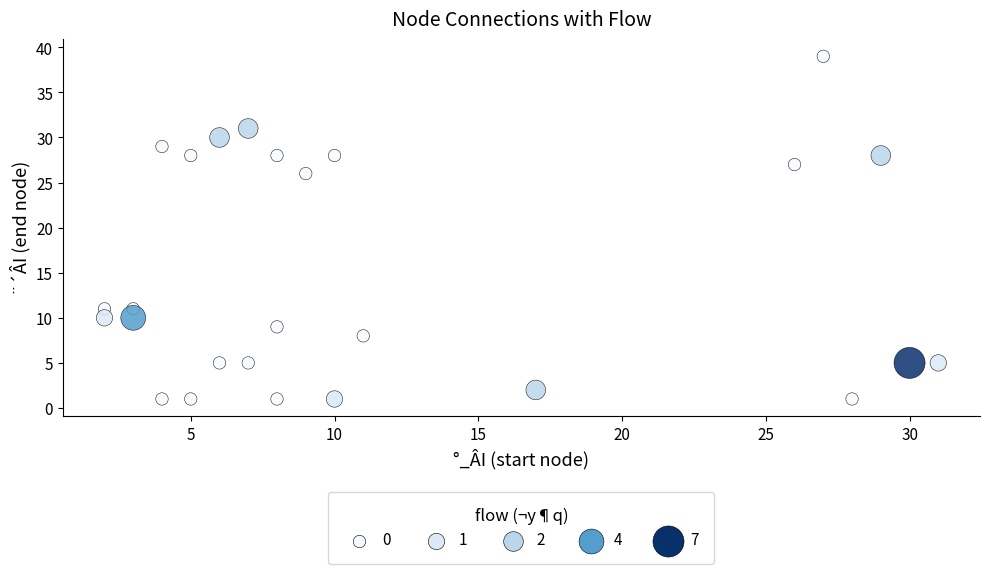

What is the range of X values (max minus min)?

29